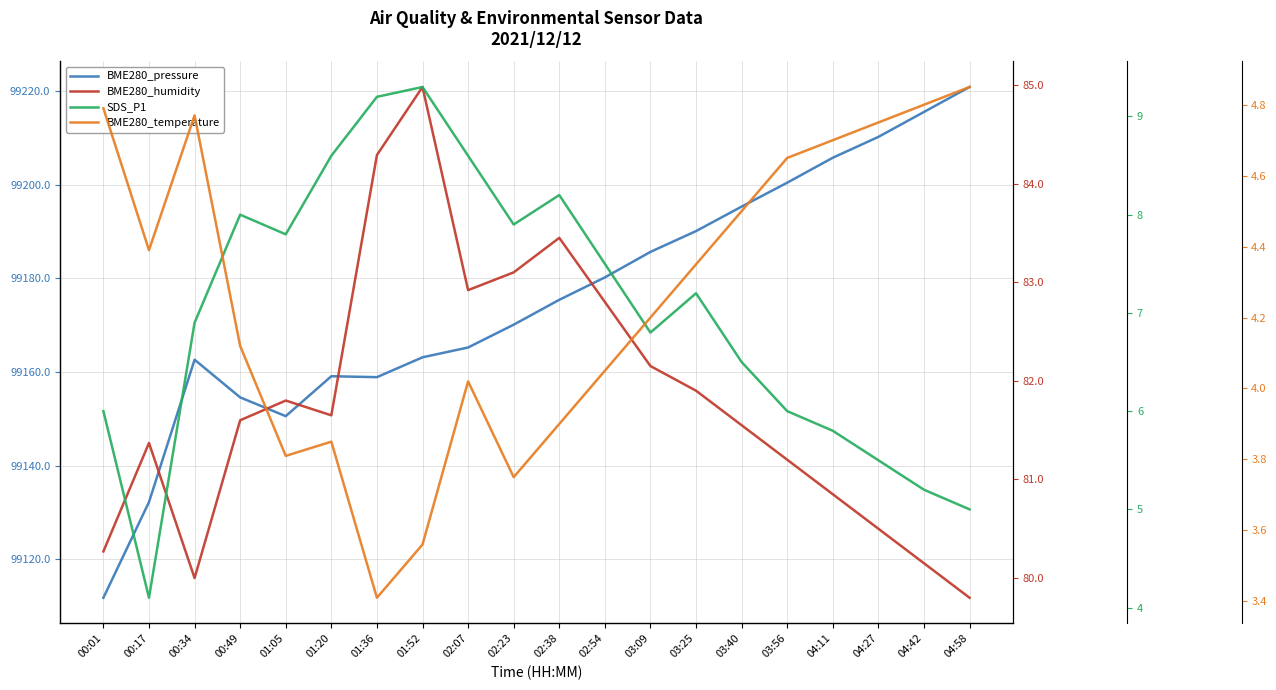

True or false: SDS_P1 has a value of 6.8 at 03:09.

True